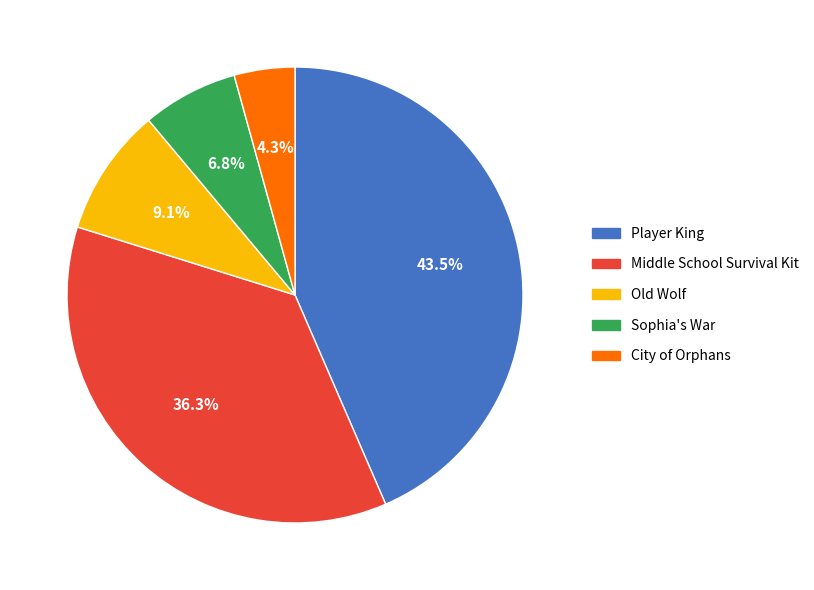

Is there any slice that represents more than half of the pie?

No